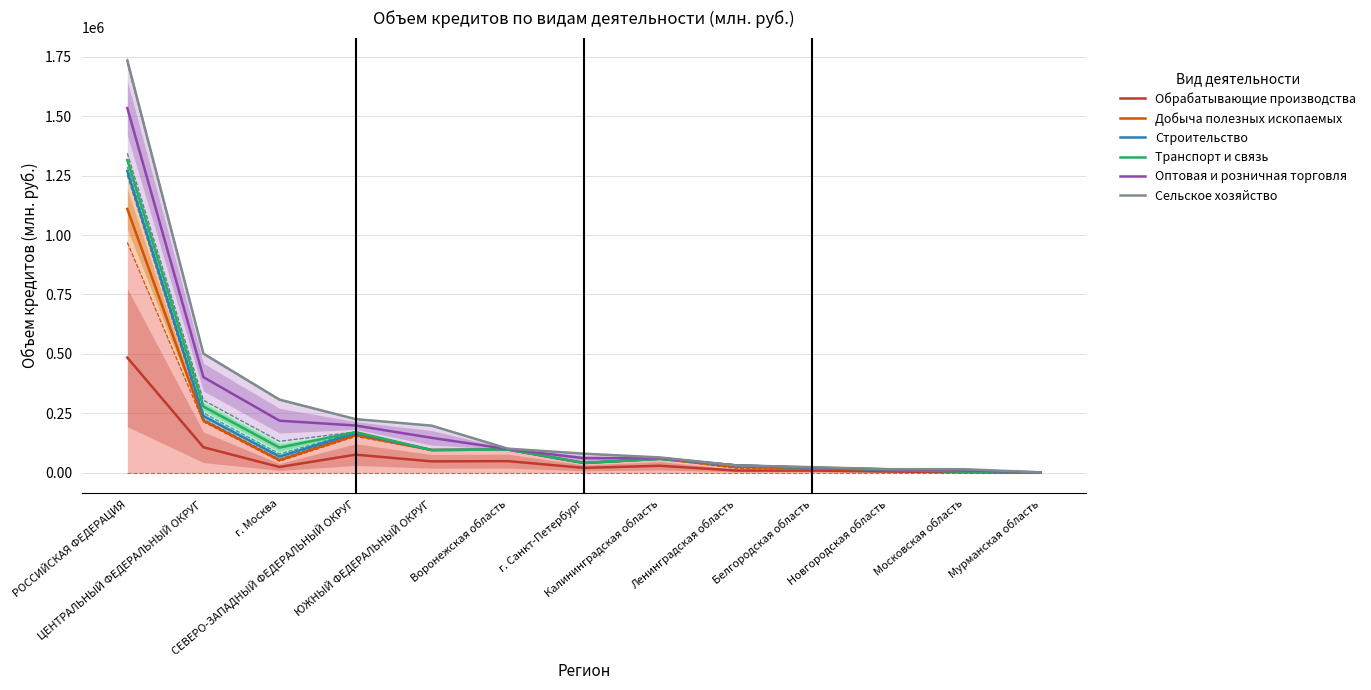

What is the label of the 8th point from the left?

Калининградская область